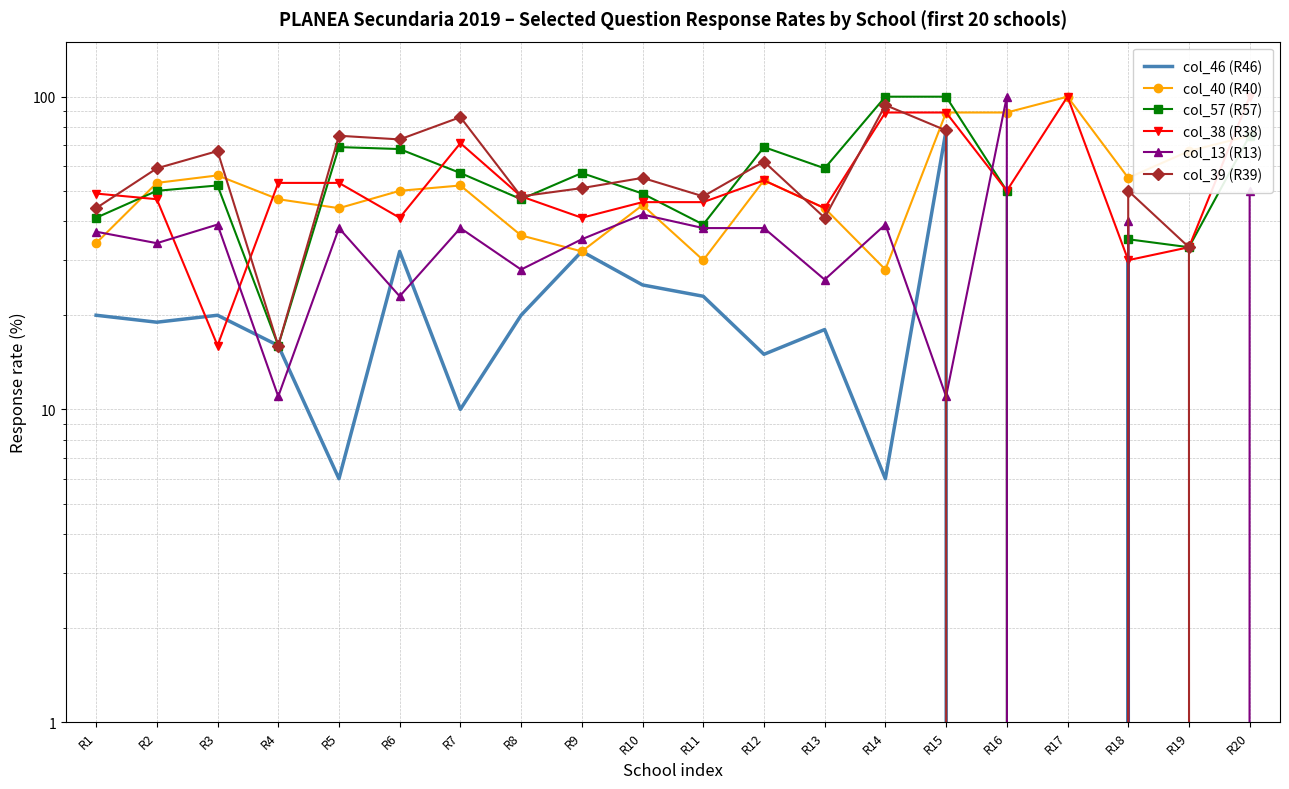

The col_40 (R40) series shows 56 at R3. True or false?

True